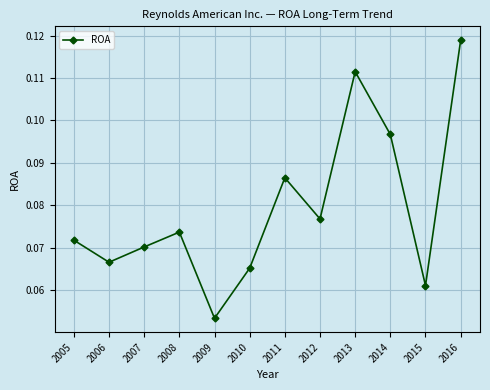

The chart shows a value of 0.0 at 2011. True or false?

False